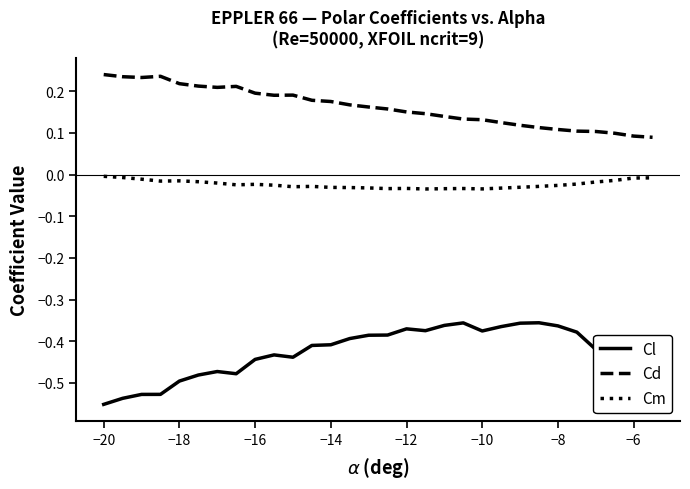

Which series has the widest spread of values?

Cl